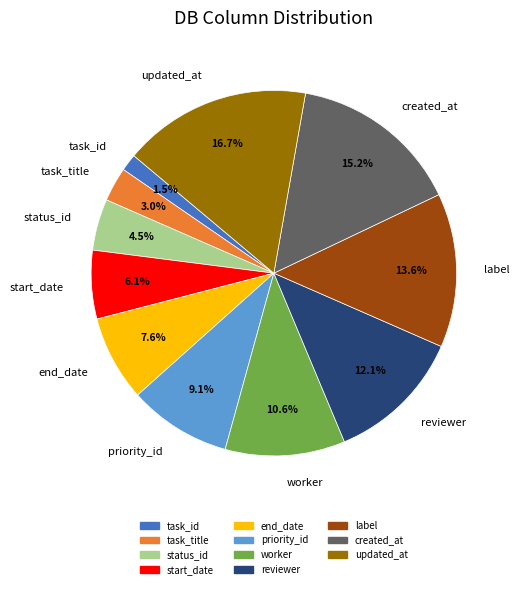

Combined, do updated_at and priority_id account for over 50%?

No